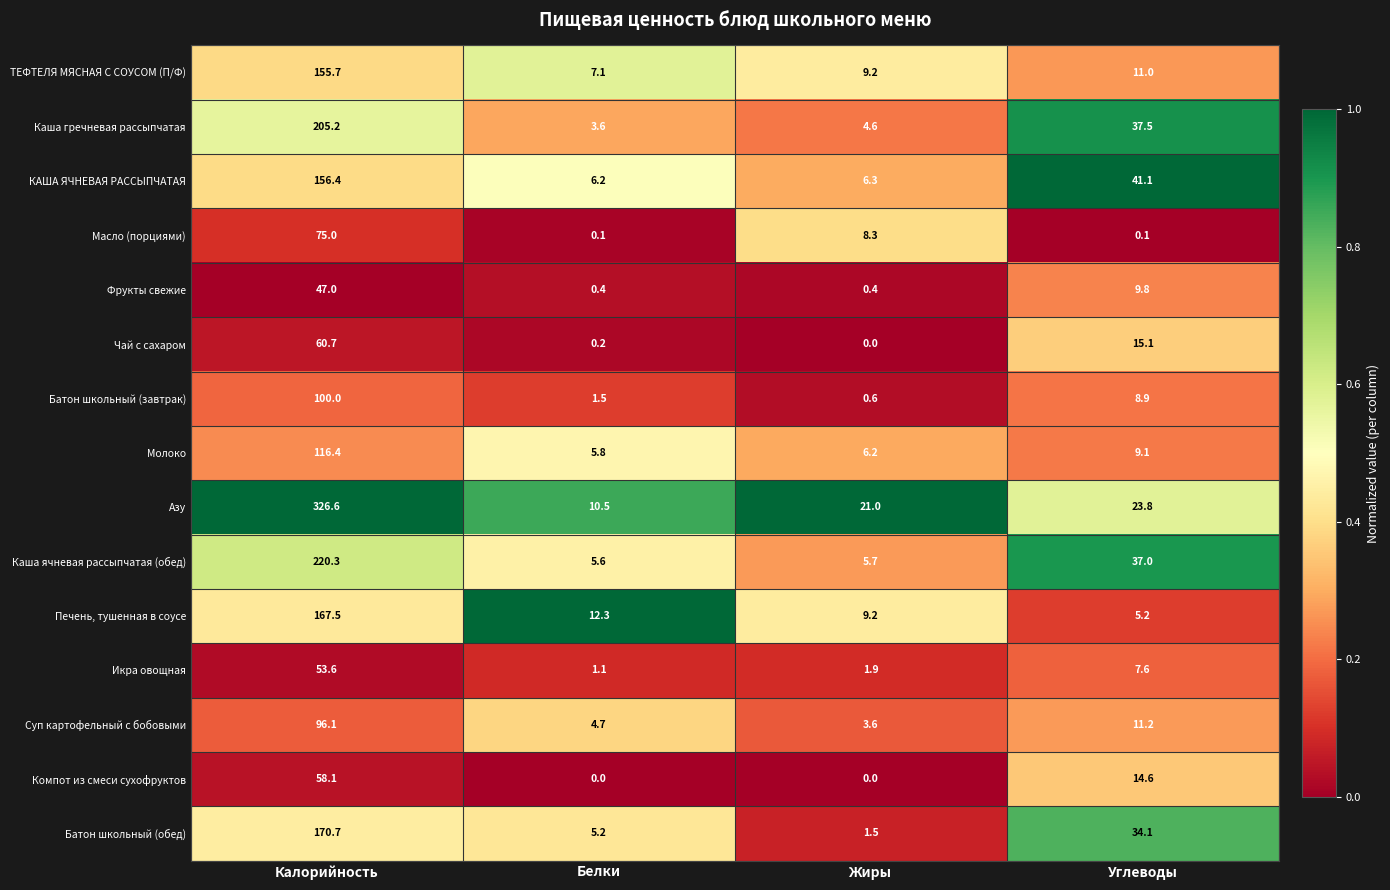

List the series in order of their peak value, highest first.

Азу, Каша ячневая рассыпчатая (обед), Каша гречневая рассыпчатая, Батон школьный (обед), Печень, тушенная в соусе, КАША ЯЧНЕВАЯ РАССЫПЧАТАЯ, ТЕФТЕЛЯ МЯСНАЯ С СОУСОМ (П/Ф), Молоко, Батон школьный (завтрак), Суп картофельный с бобовыми, Масло (порциями), Чай с сахаром, Компот из смеси сухофруктов, Икра овощная, Фрукты свежие